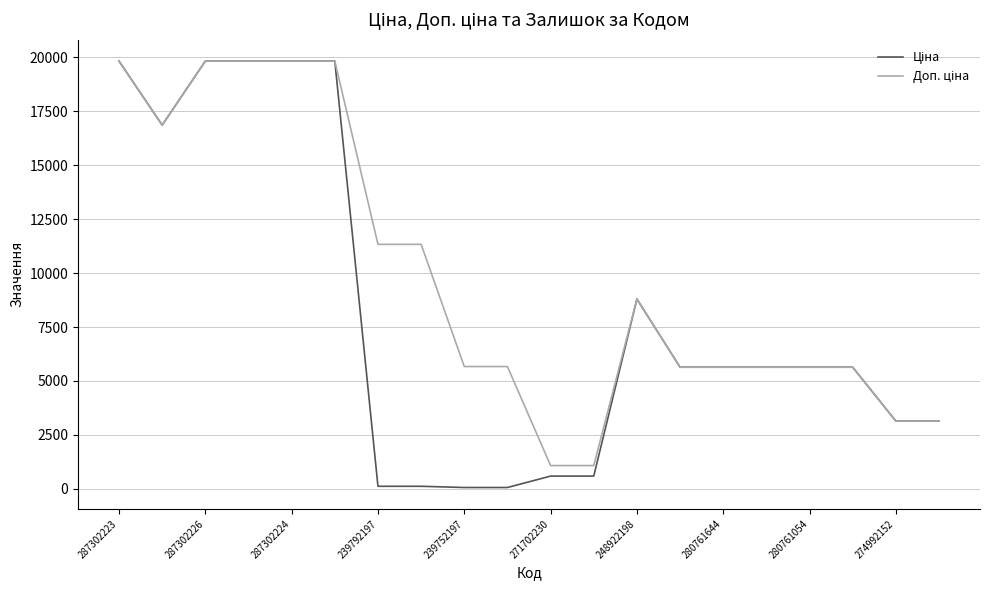

At which category is the sum across all series the highest?

287302223